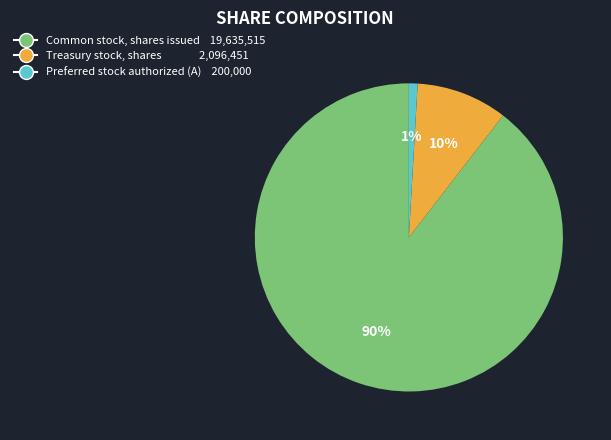

Between Treasury stock, shares 2,096,451 and Common stock, shares issued 19,635,515, which is larger?

Common stock, shares issued 19,635,515